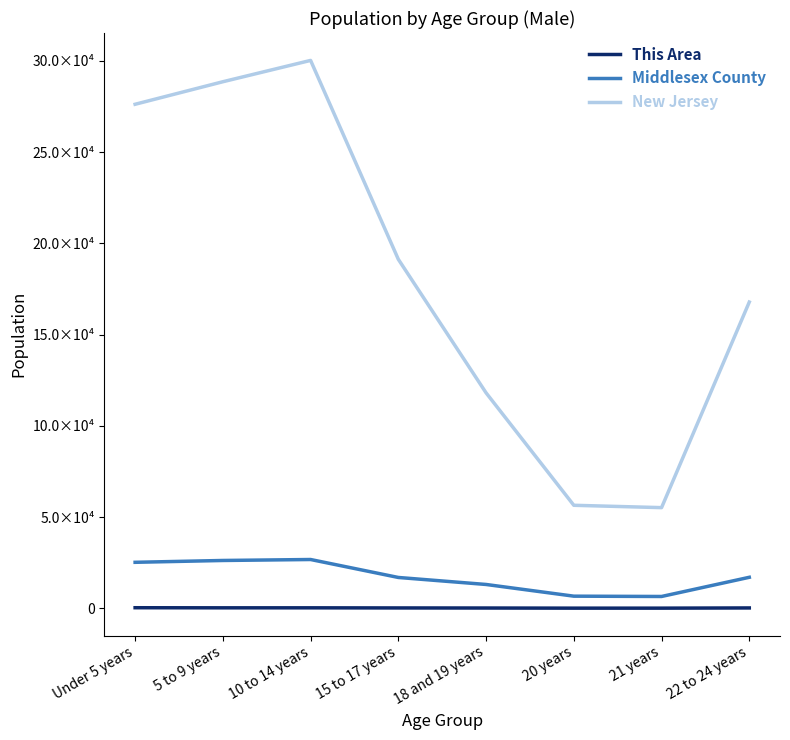

True or false: Middlesex County and This Area cross at least once.

False